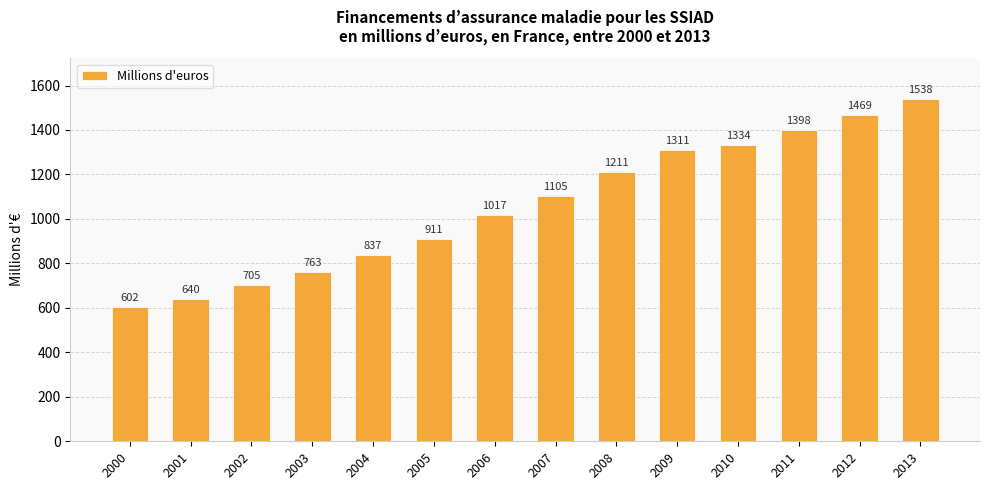

Approximately how many times larger is the value at 2001 compared to 2006?

0.6